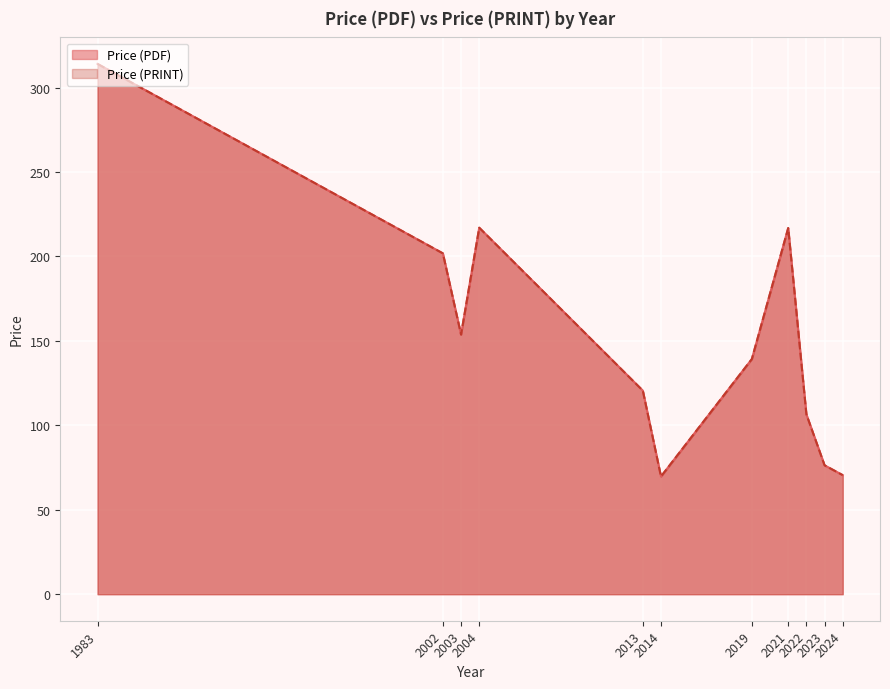

Which series has the widest spread of values?

Price (PDF)